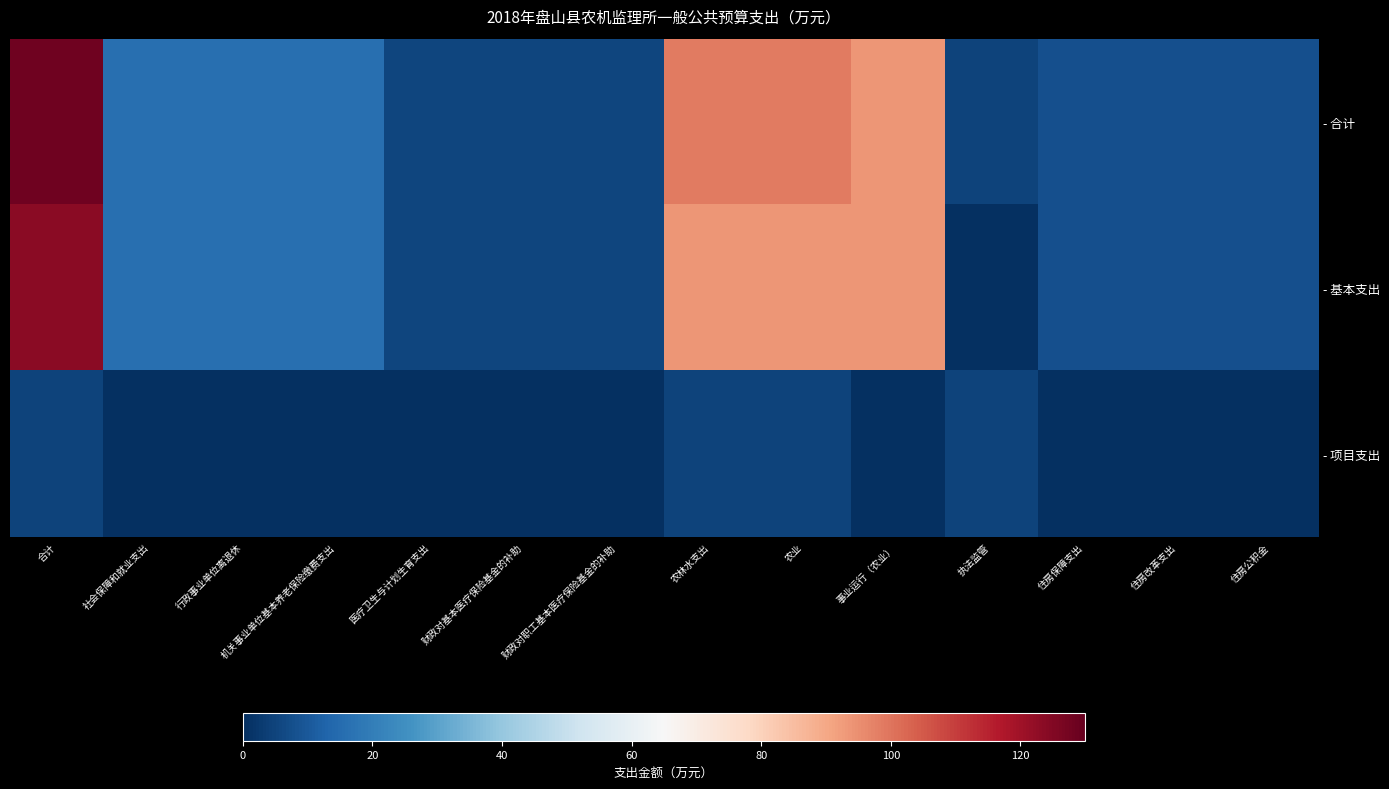

Rank the series by their maximum value, from lowest to highest.

- 项目支出, - 基本支出, - 合计